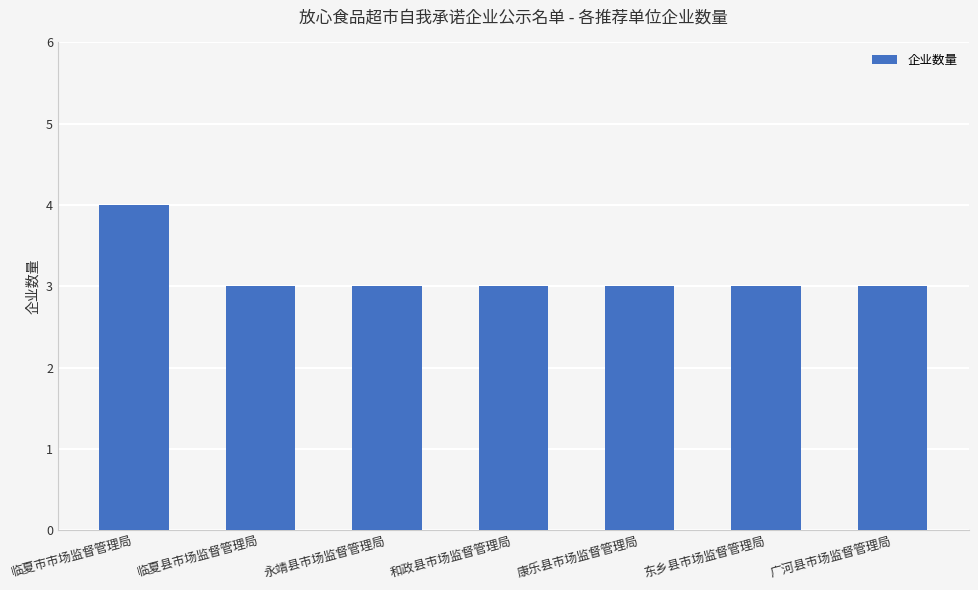

What is the ratio of the value at 康乐县市场监督管理局 to the value at 东乡县市场监督管理局?

1.0